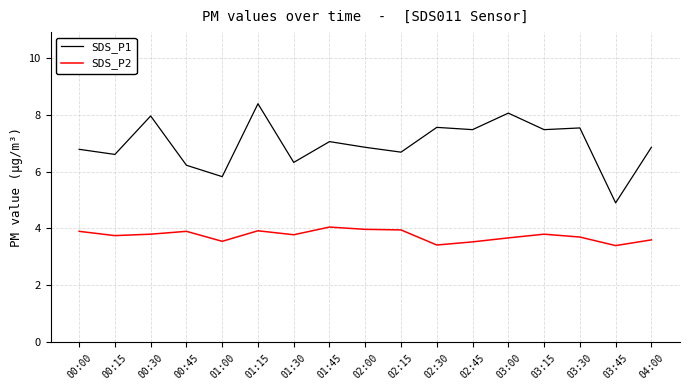

How many categories are shown in the chart?

17